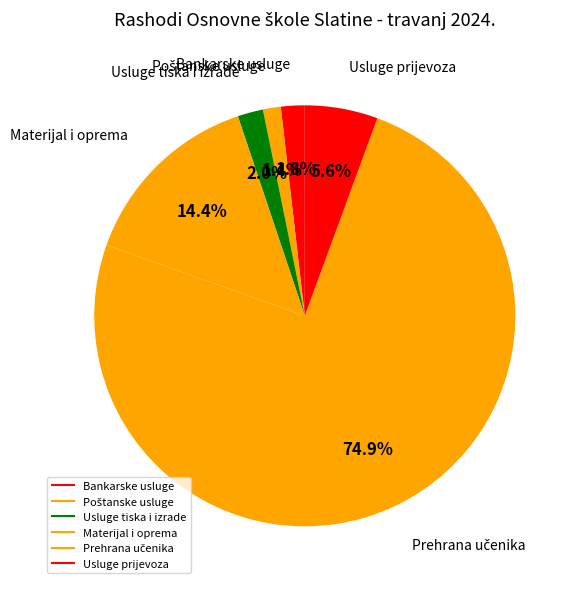

How many slices are in this pie chart?

6